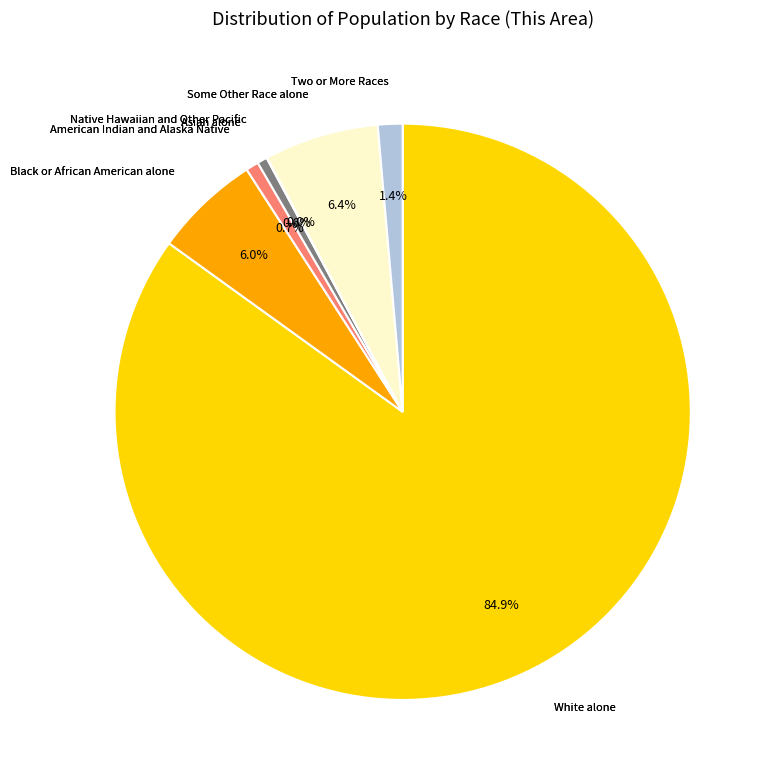

Does any single category account for the majority?

Yes